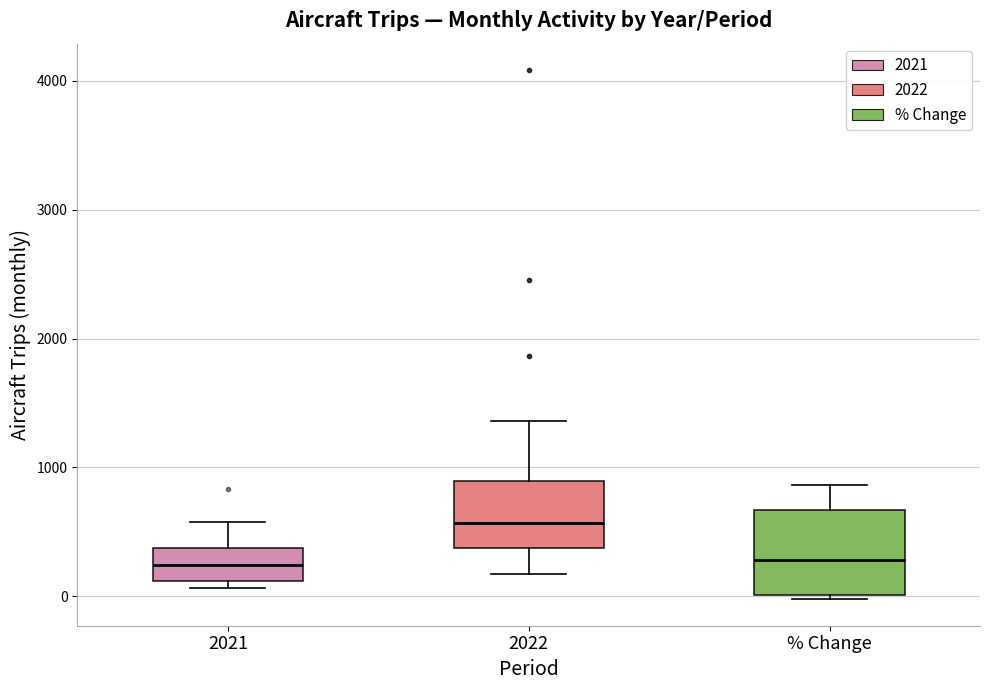

Which box is the tallest, from its lower edge to its upper edge?

% Change